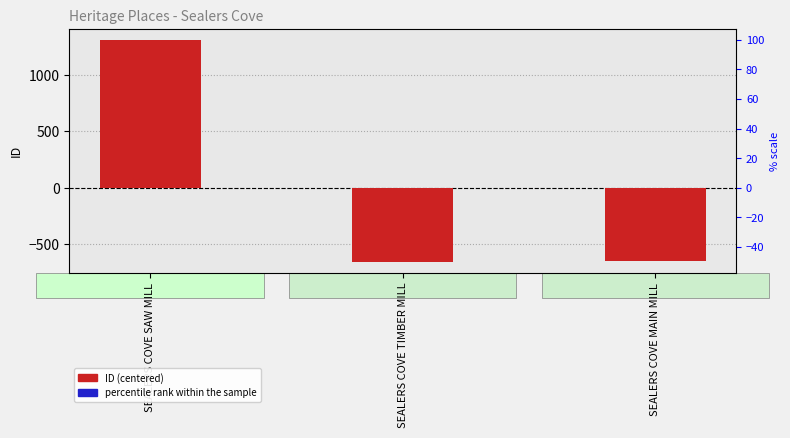

Is it true that ID (centered) equals -656.3 at SEALERS COVE TIMBER MILL?

True